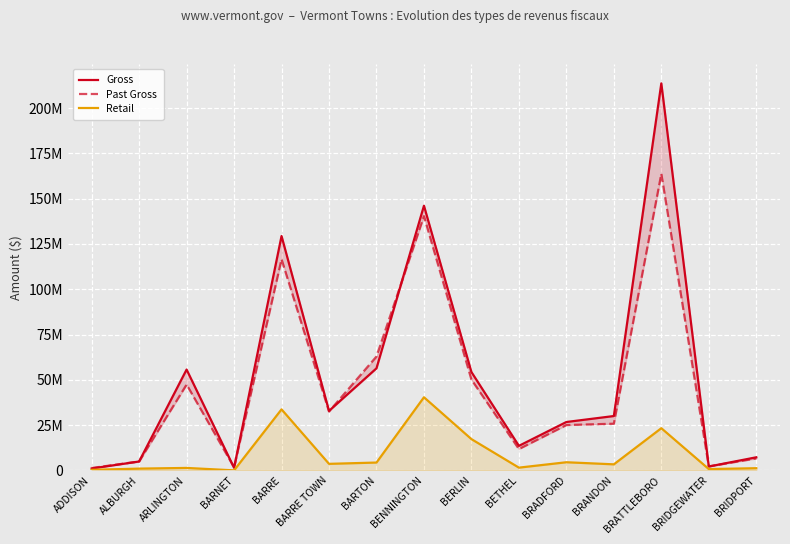

True or false: Past Gross has more than 2 points higher than both neighbors.

True